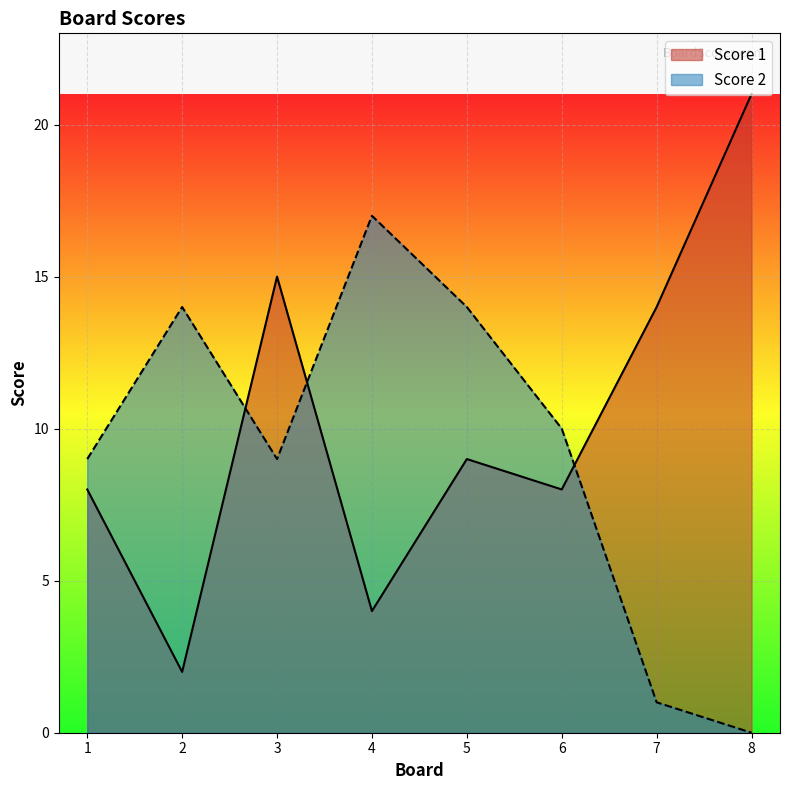

Which series has the widest spread of values?

Score 1